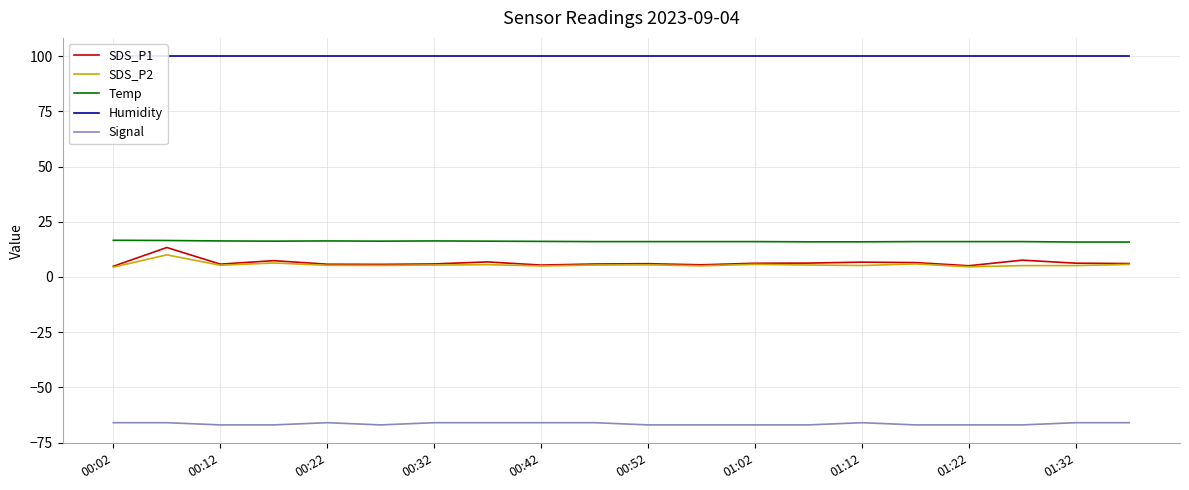

How many interior local valleys does the Signal series have?

1